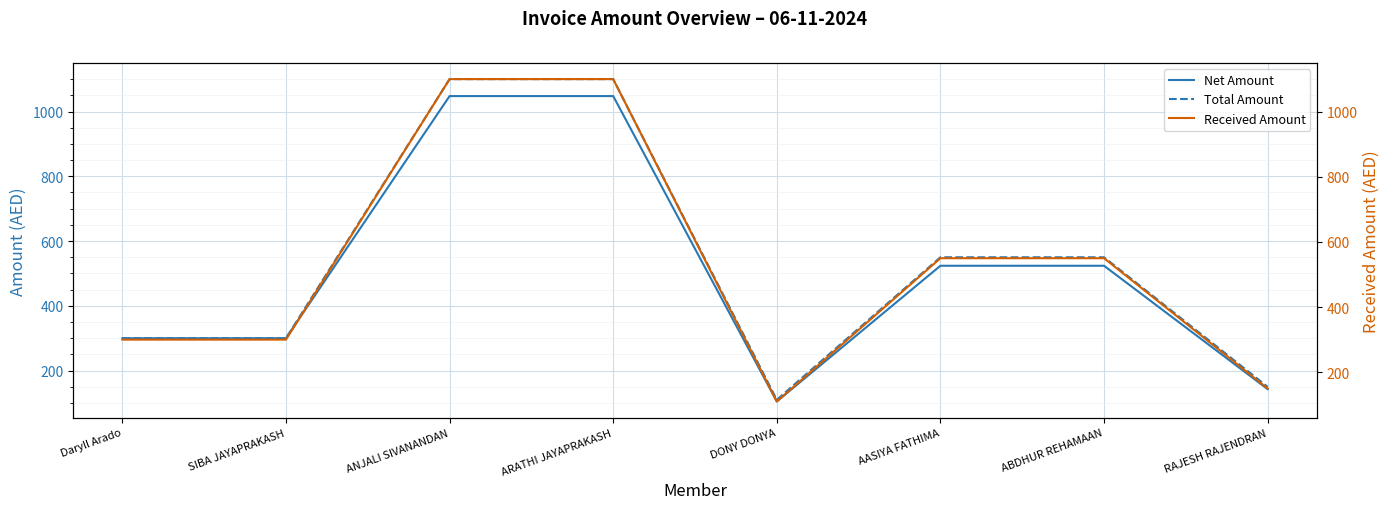

Is the value of Received Amount at Daryll Arado greater than the value of Net Amount at DONY DONYA?

Yes